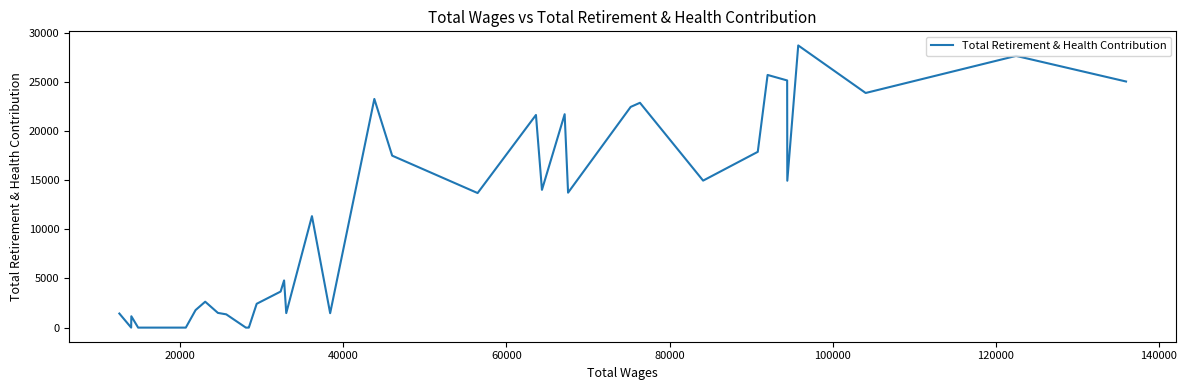

What is the sum of all values?

409699